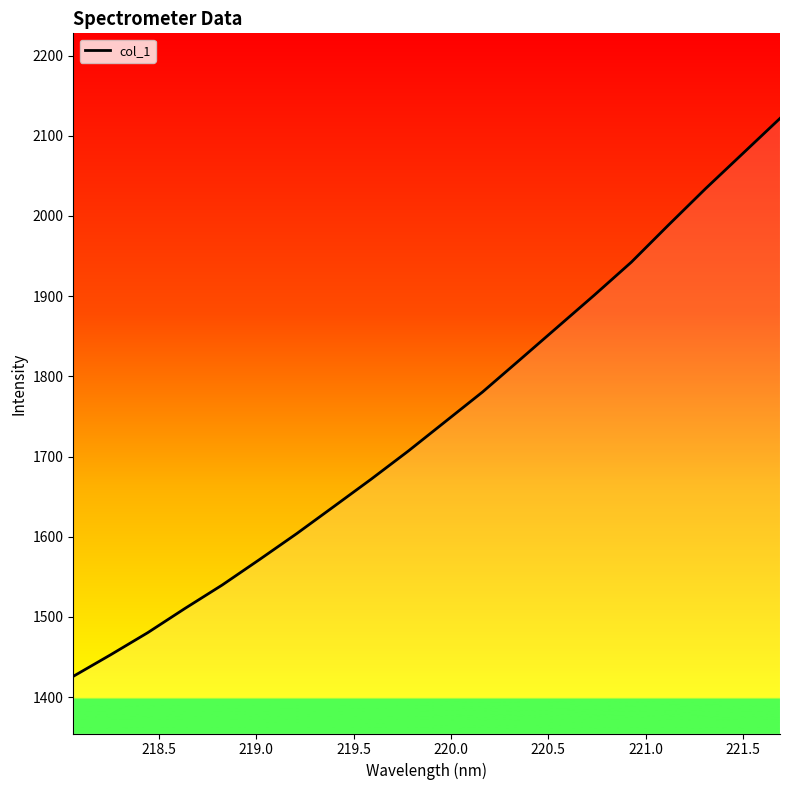

What is the smallest value displayed?

1425.9